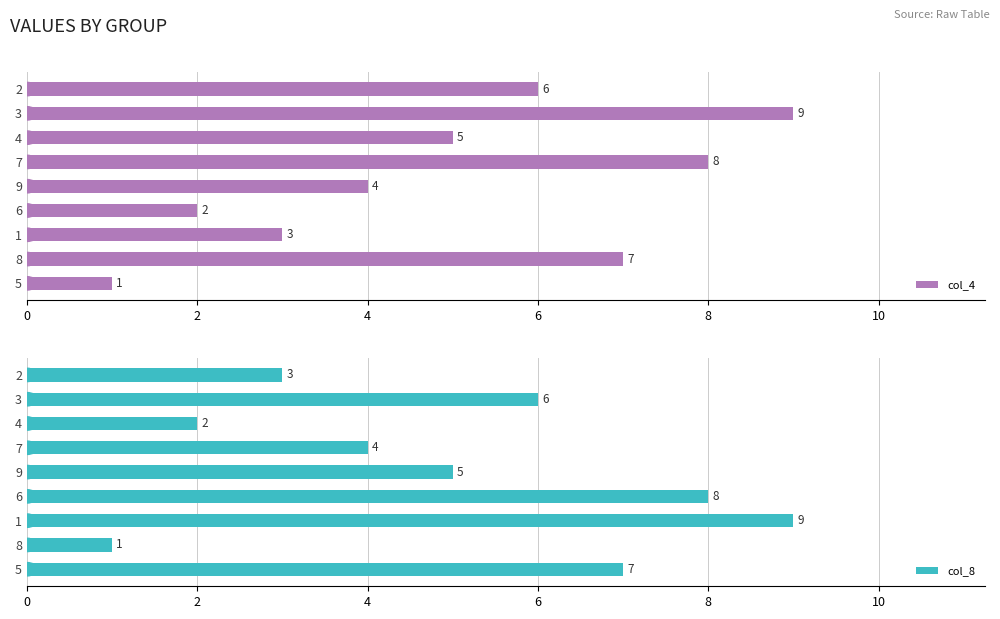

At which label is col_4 closest to 5?

4